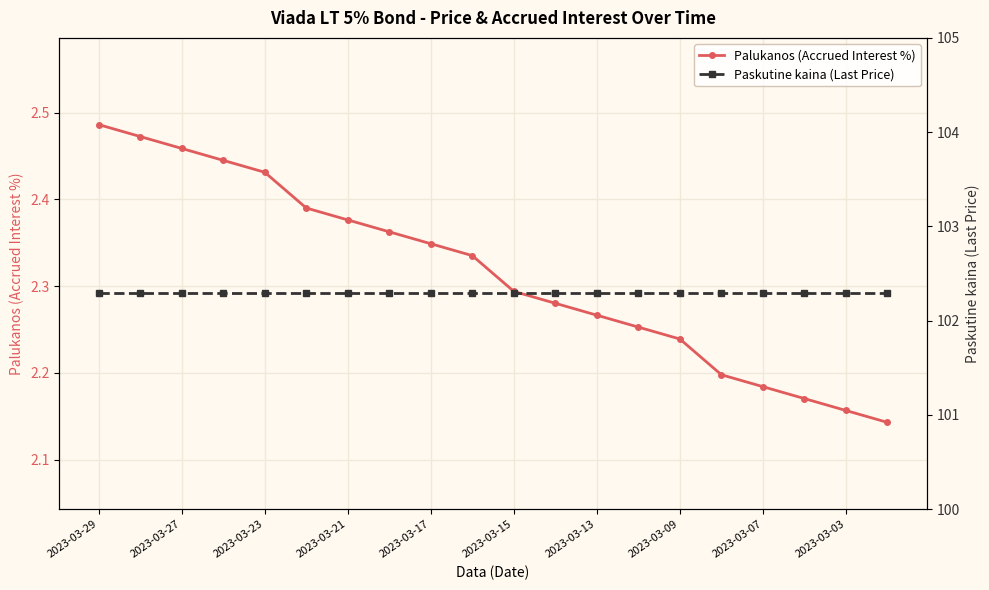

What is the value of the Paskutine kaina (Last Price) point at the 4th from the left?

102.3